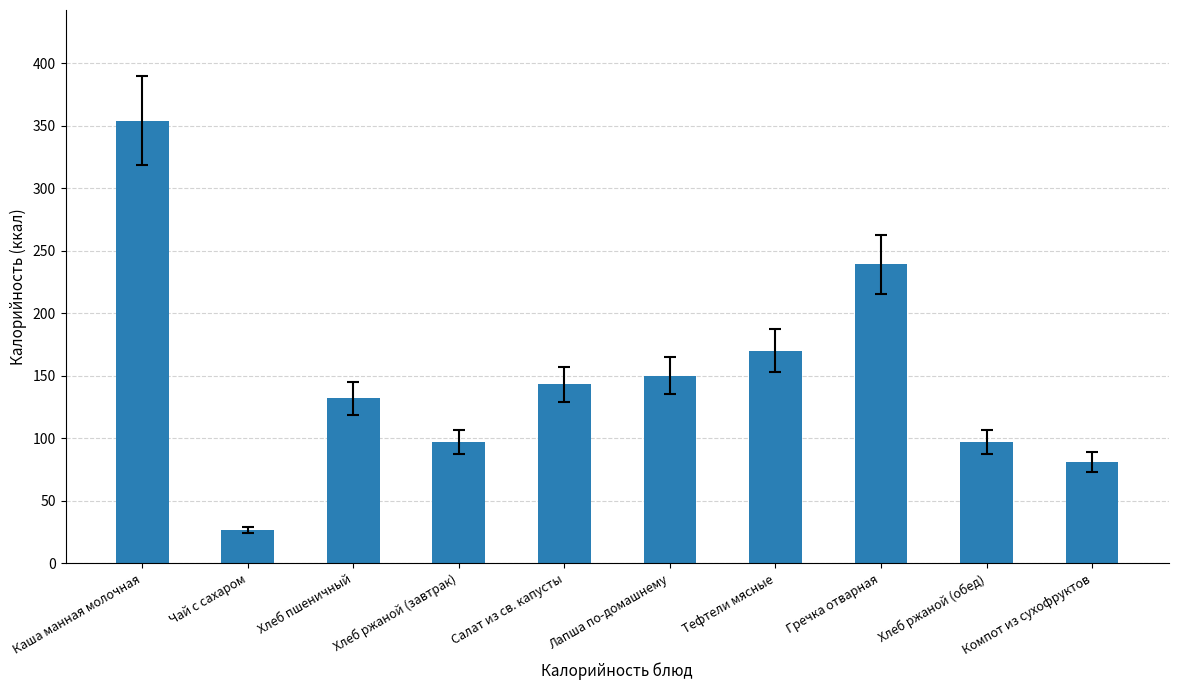

Approximately how many times larger is the value at Каша манная молочная compared to Гречка отварная?

1.5